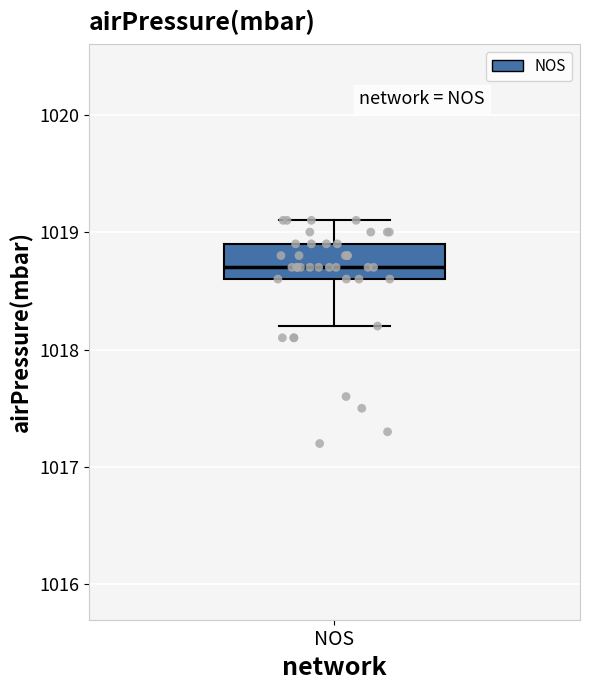

Where does the median line of the box for NOS sit on the y-axis? The values are not printed on the chart, so give them approximately, as read against the axis.

1018.7